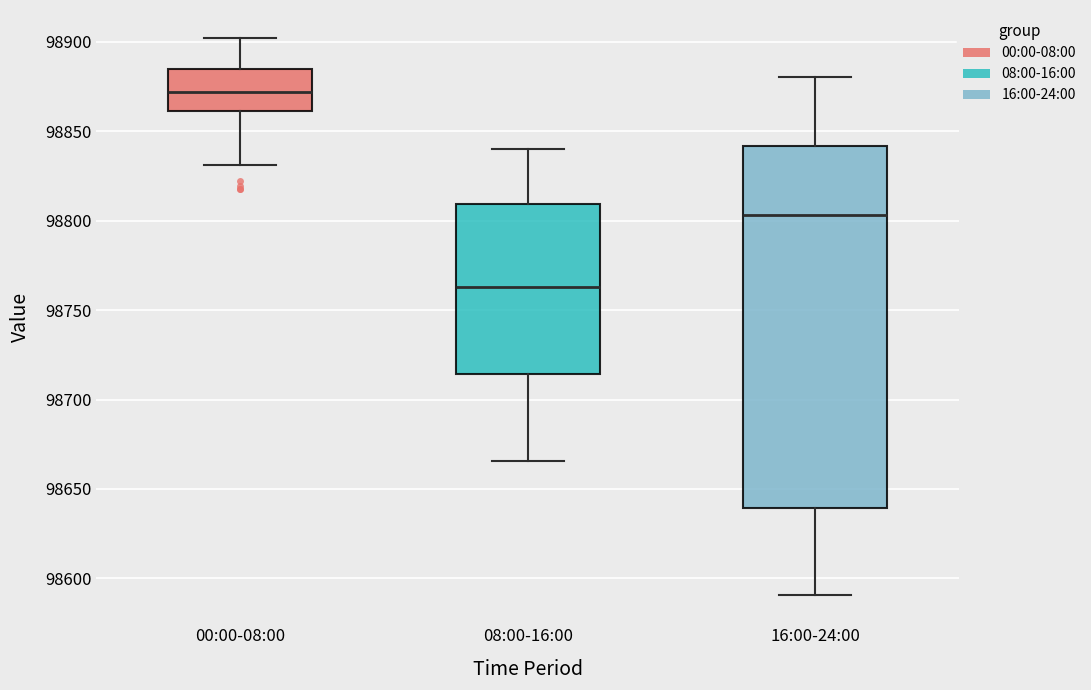

Reading left to right, transcribe this box plot: for each box, give where its median line is, the range the box spans, and where its two whiskers end, as read against the y-axis. The values are not printed on the chart, so give them approximately, as read against the axis.

00:00-08:00: median 98870, box 98860 to 98885, whiskers 98830 to 98900
08:00-16:00: median 98765, box 98715 to 98810, whiskers 98665 to 98840
16:00-24:00: median 98805, box 98640 to 98840, whiskers 98590 to 98880